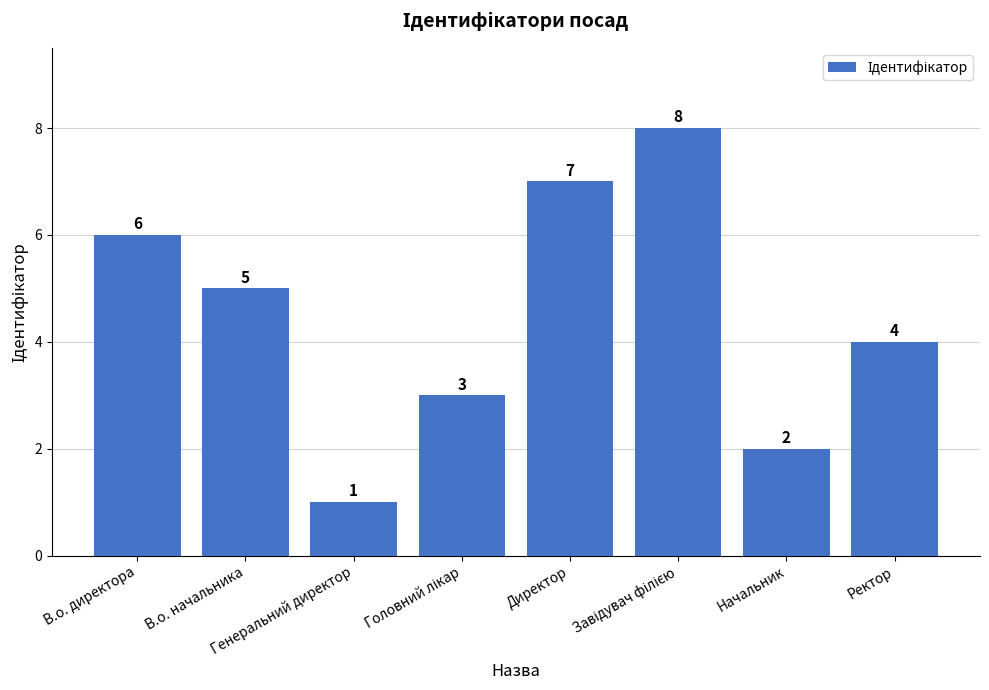

Reading left to right, extract all data points from this chart.

6	5	1	3	7	8	2	4